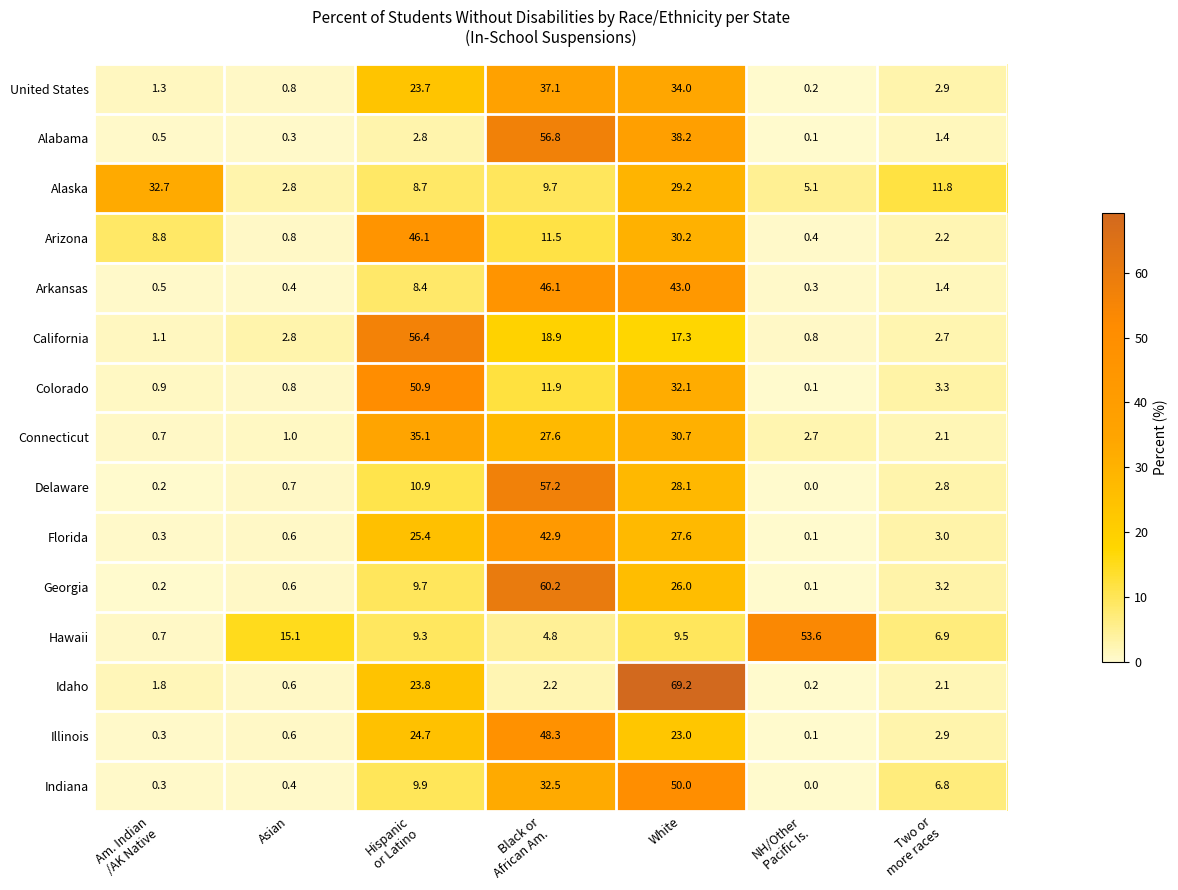

Is it true that Alabama equals 21.6 at White?

False